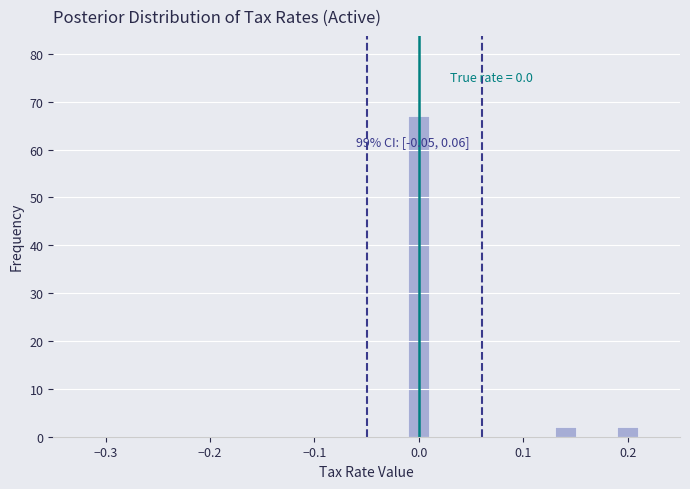

Read against the x-axis, roughly where is the centre of the tallest bar?

0.00